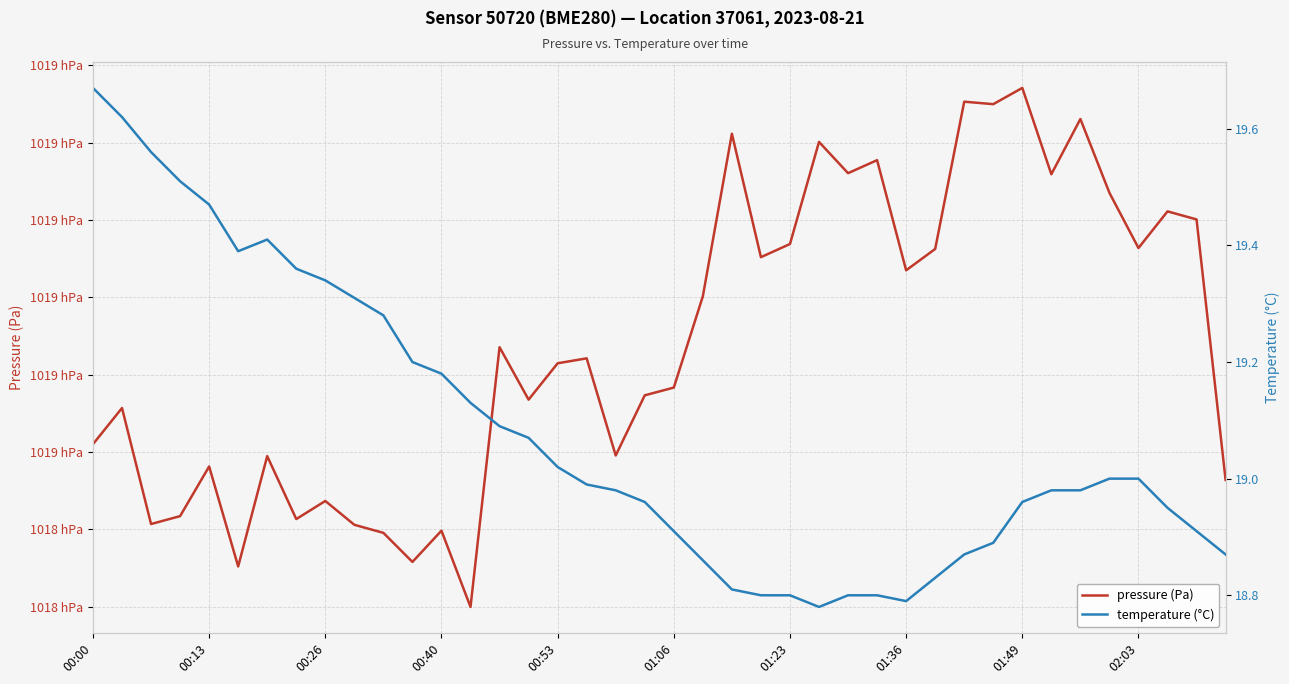

Does the chart have visible grid lines?

Yes